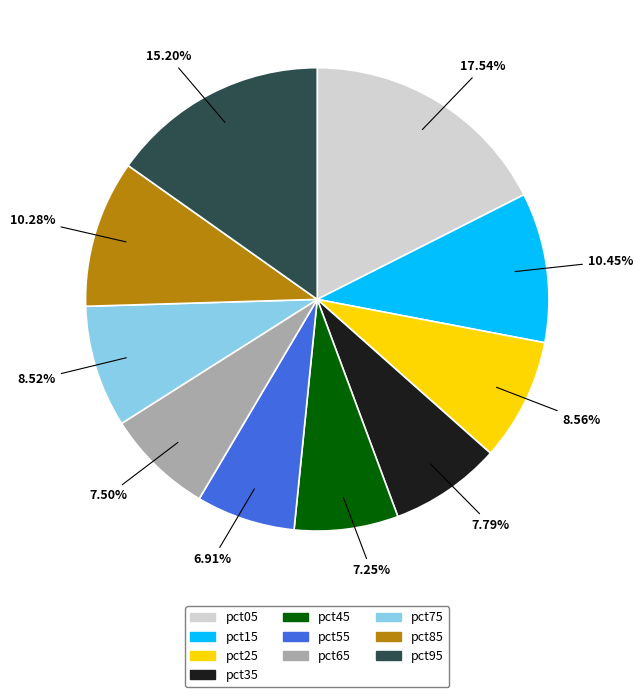

Between pct15 and pct75, which is larger?

pct15